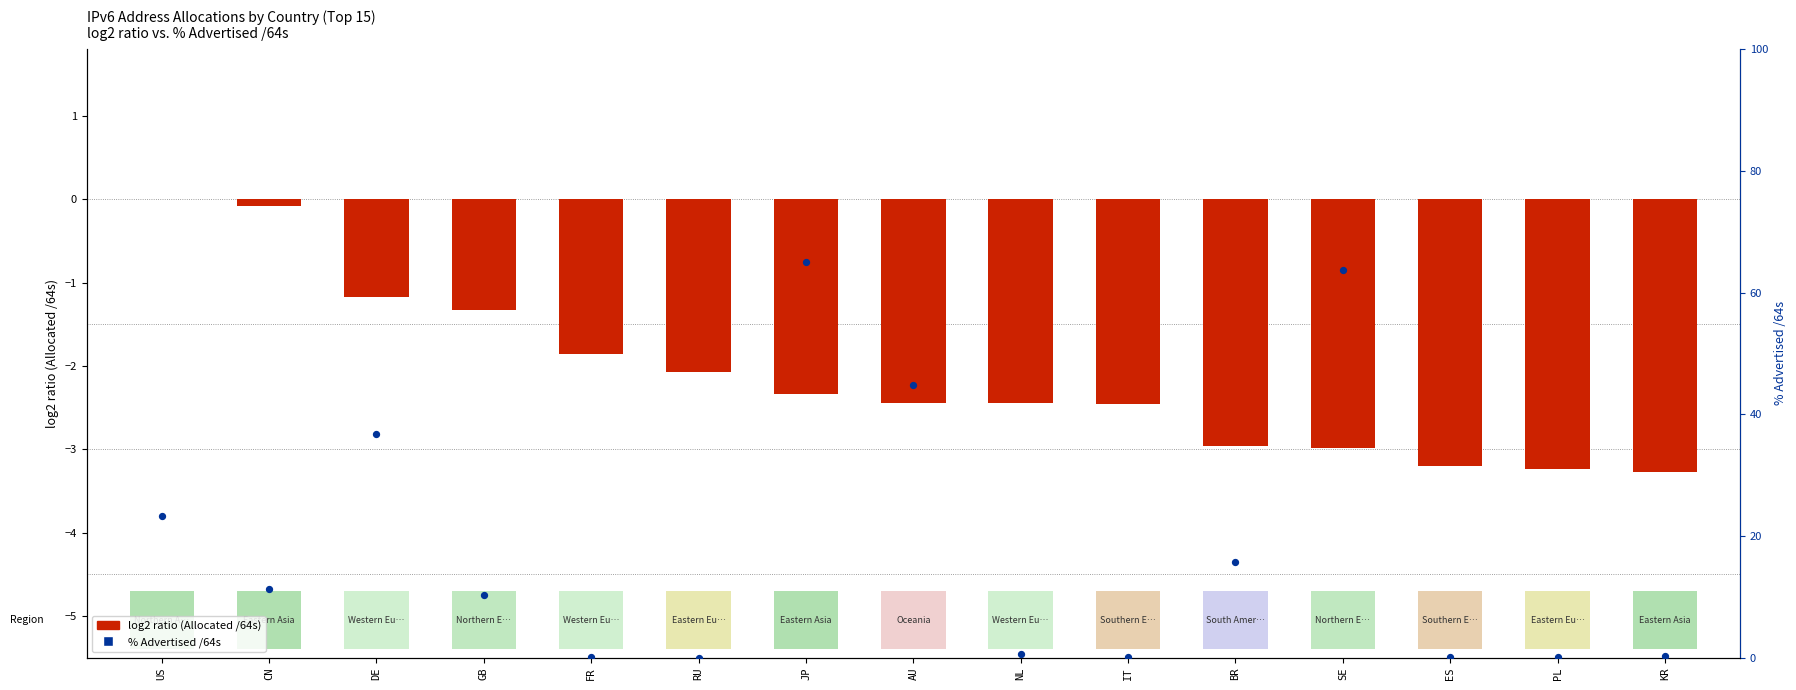

Which series has the widest spread of Y values?

% Advertised